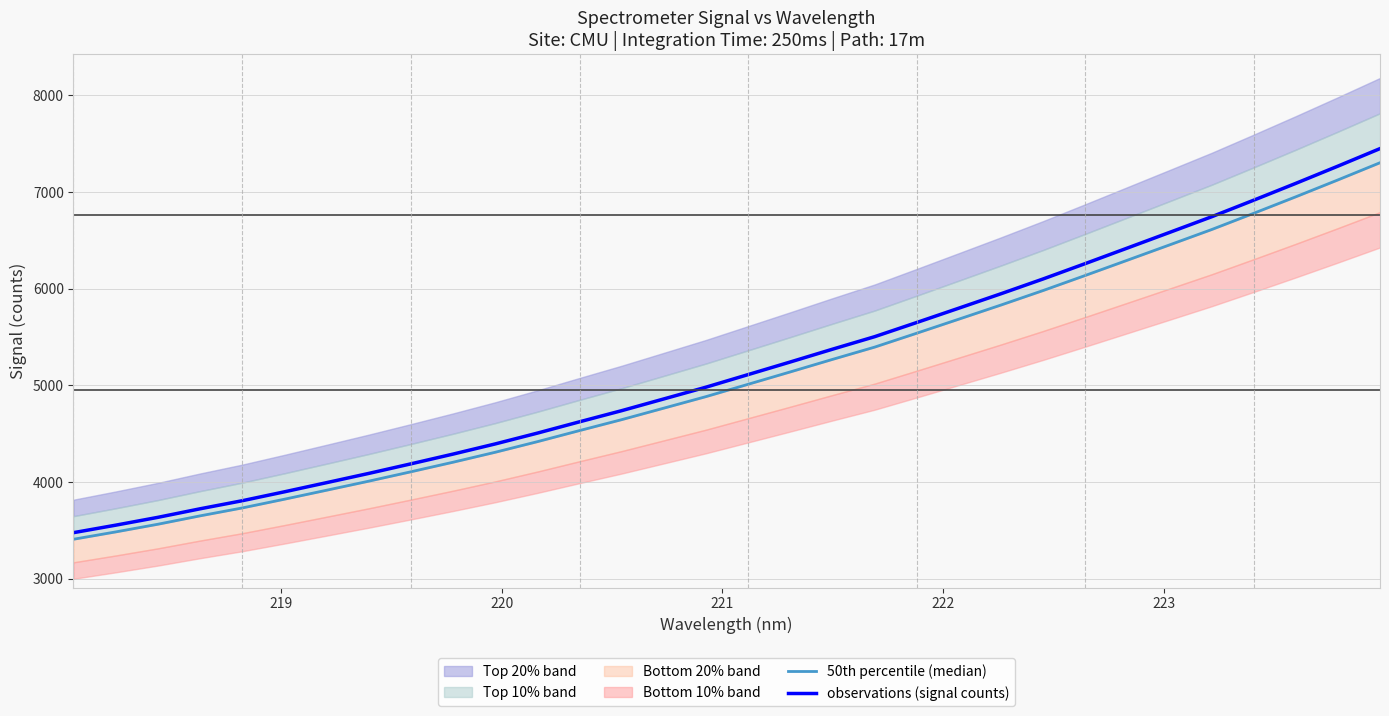

What is the highest value of the observations (signal counts) series?

7449.7